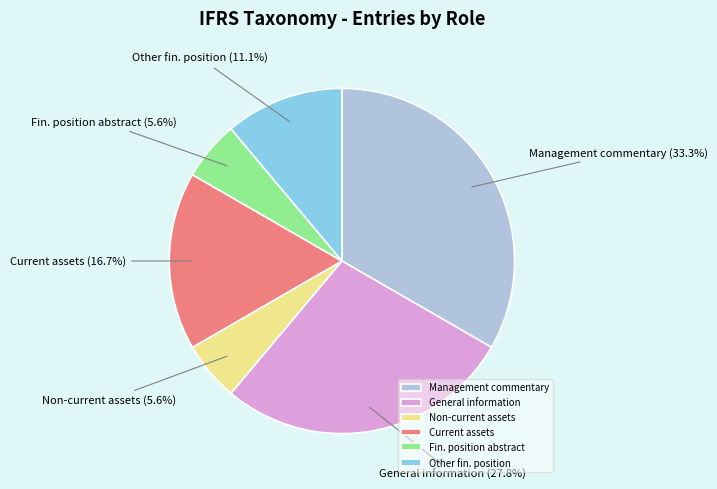

To the nearest percent, what is the difference between the largest and smallest slice percentages?

28%